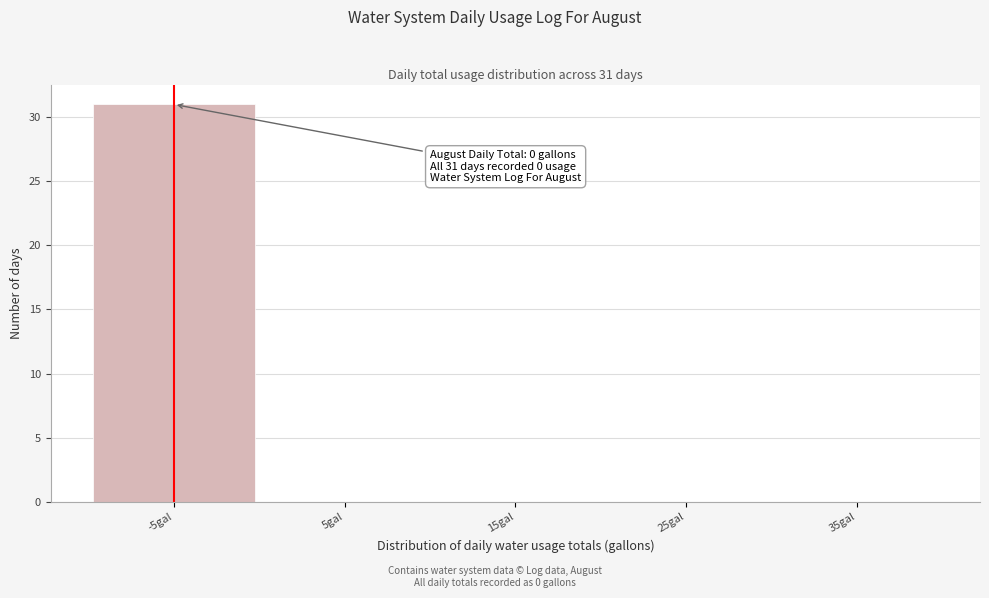

Reading left to right, what are all the values shown in this chart?

-5gal=31	5gal=0	15gal=0	25gal=0	35gal=0